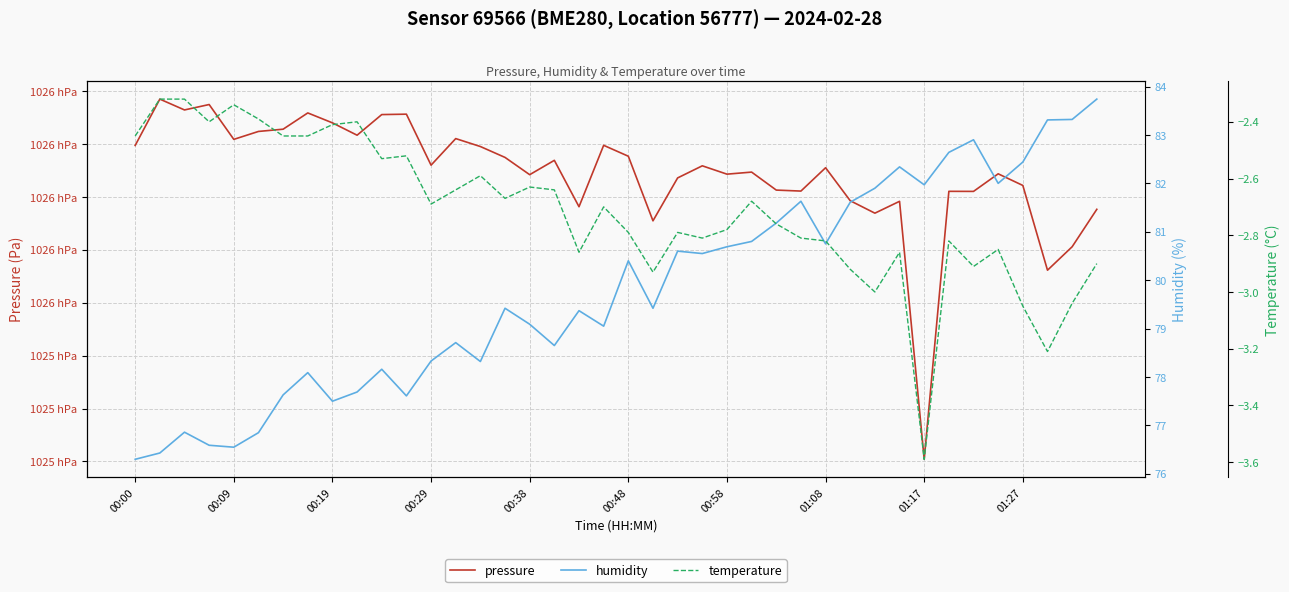

At 23, list the series in order from smallest to largest.

temperature, humidity, pressure